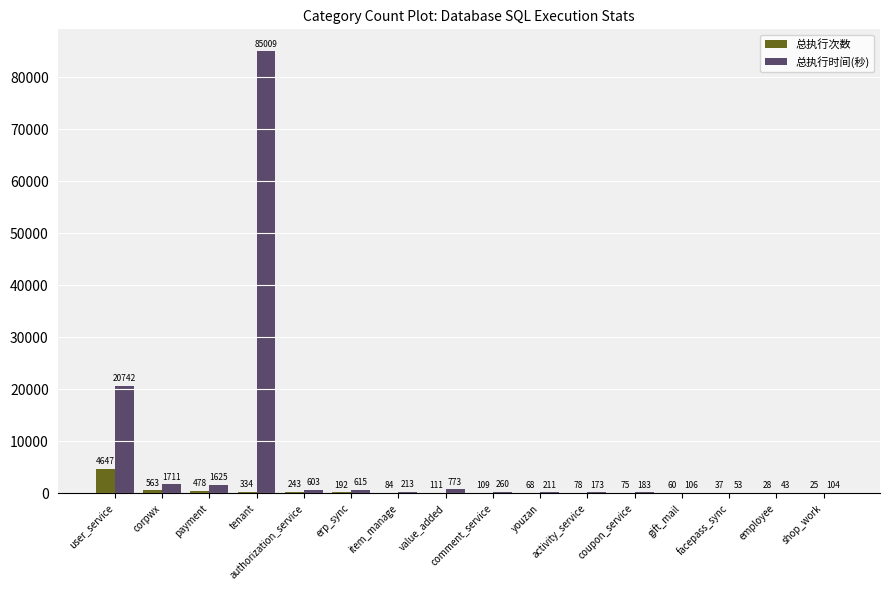

What is the difference between the 总执行次数 values at item_manage and facepass_sync?

47